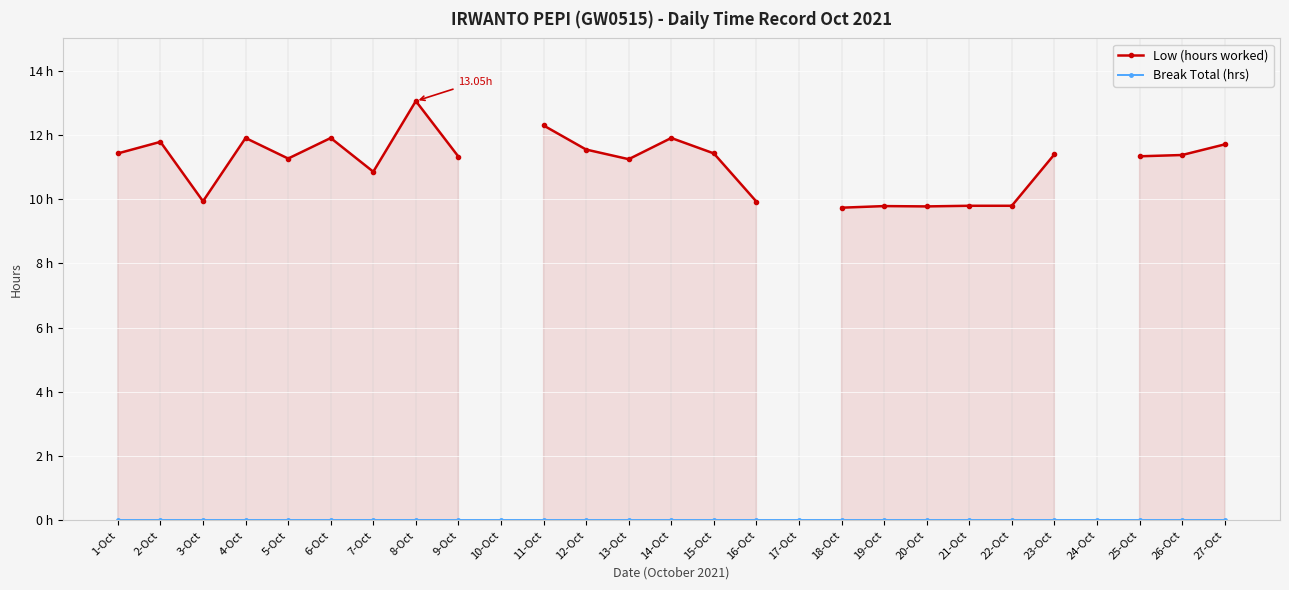

What is the label of the 27th point from the right?

1-Oct